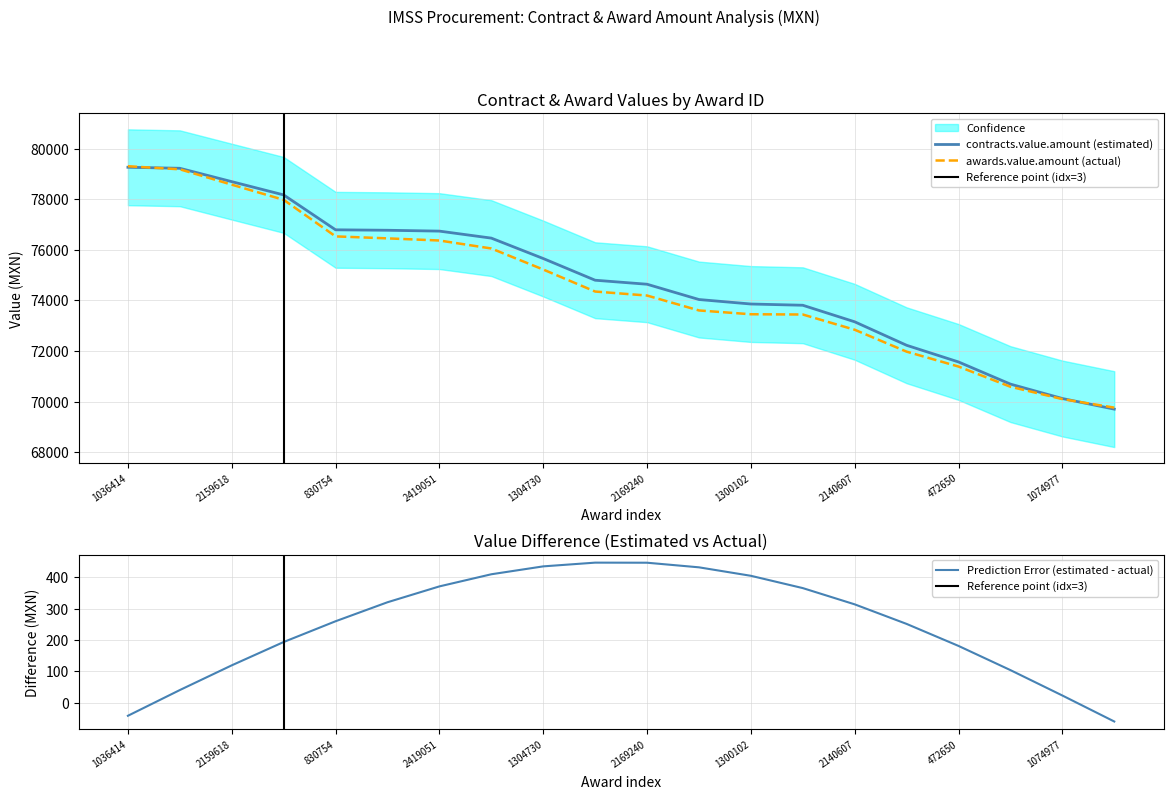

Which series changed the most between 1300102 and 472650?

awards.value.amount